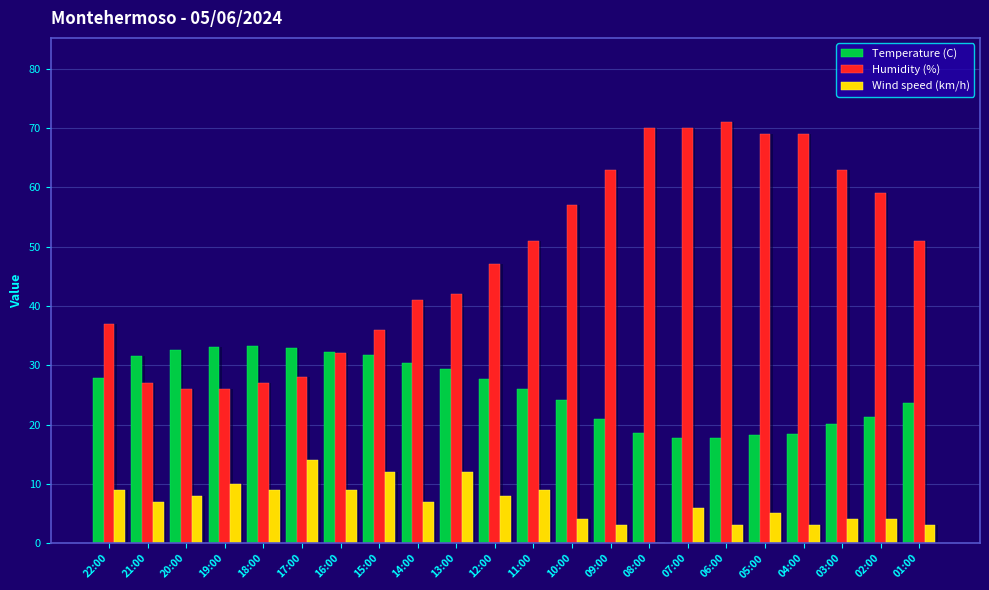

What is the average value of the Humidity (%) series?

48.3